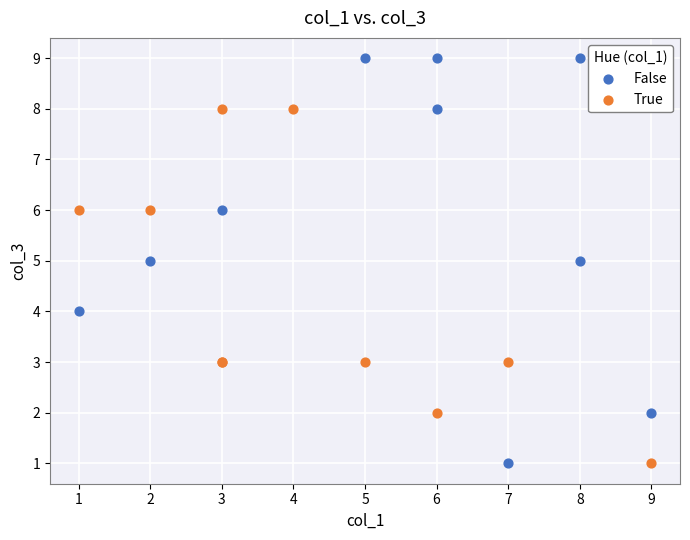

Which series has the widest spread of Y values?

False